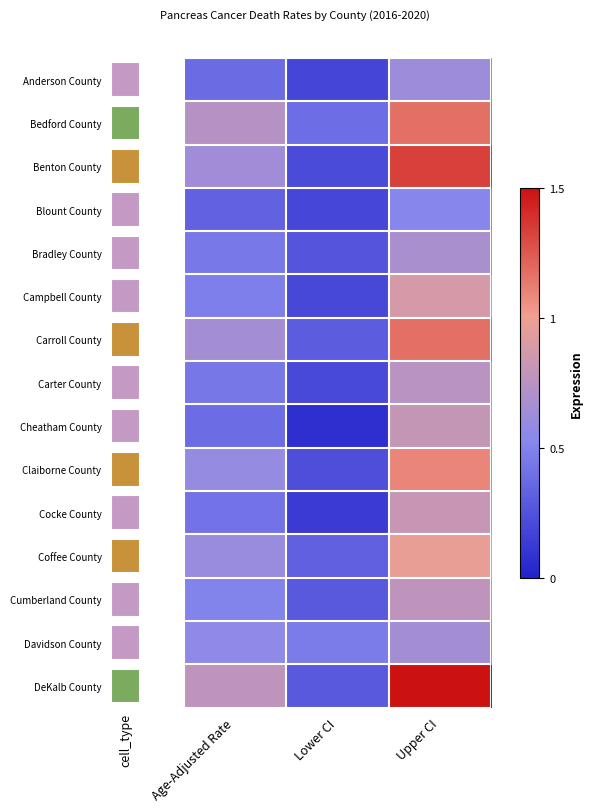

What is the maximum value for DeKalb County?

1.5